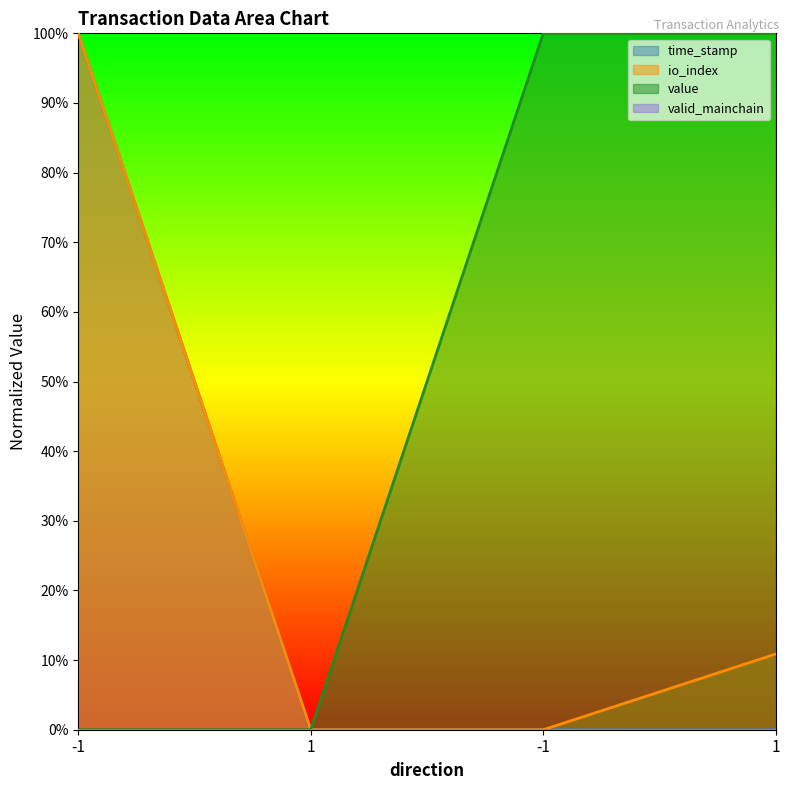

Which has a higher value, 1 or -1?

-1